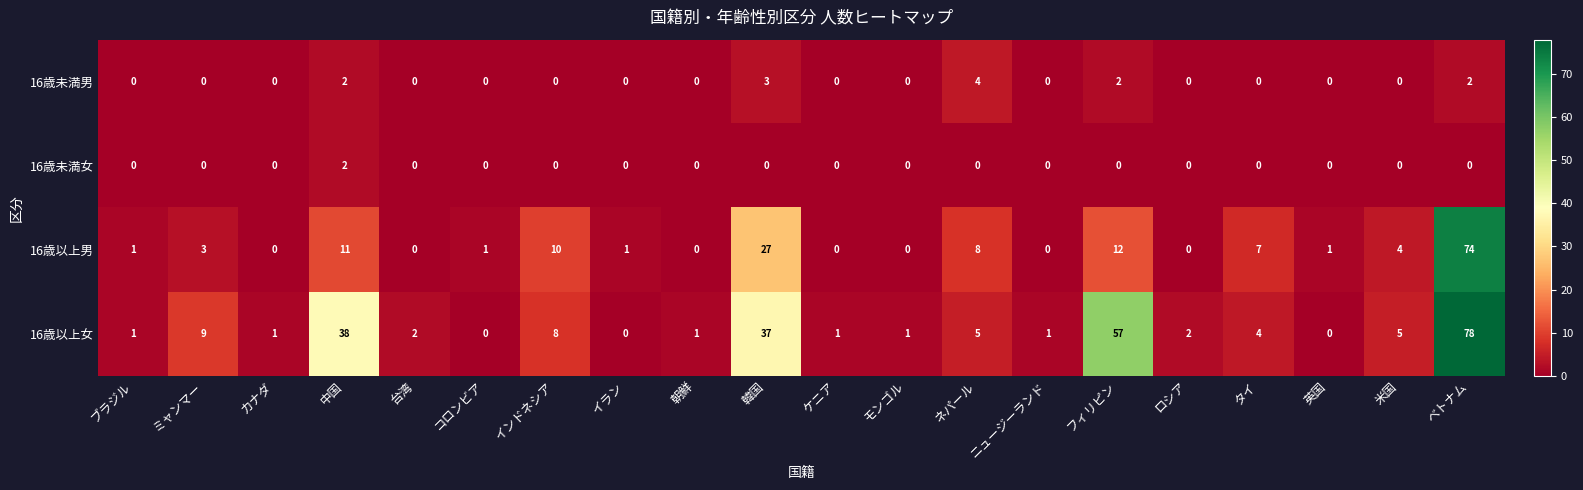

Which label corresponds to the largest value in the chart?

ベトナム